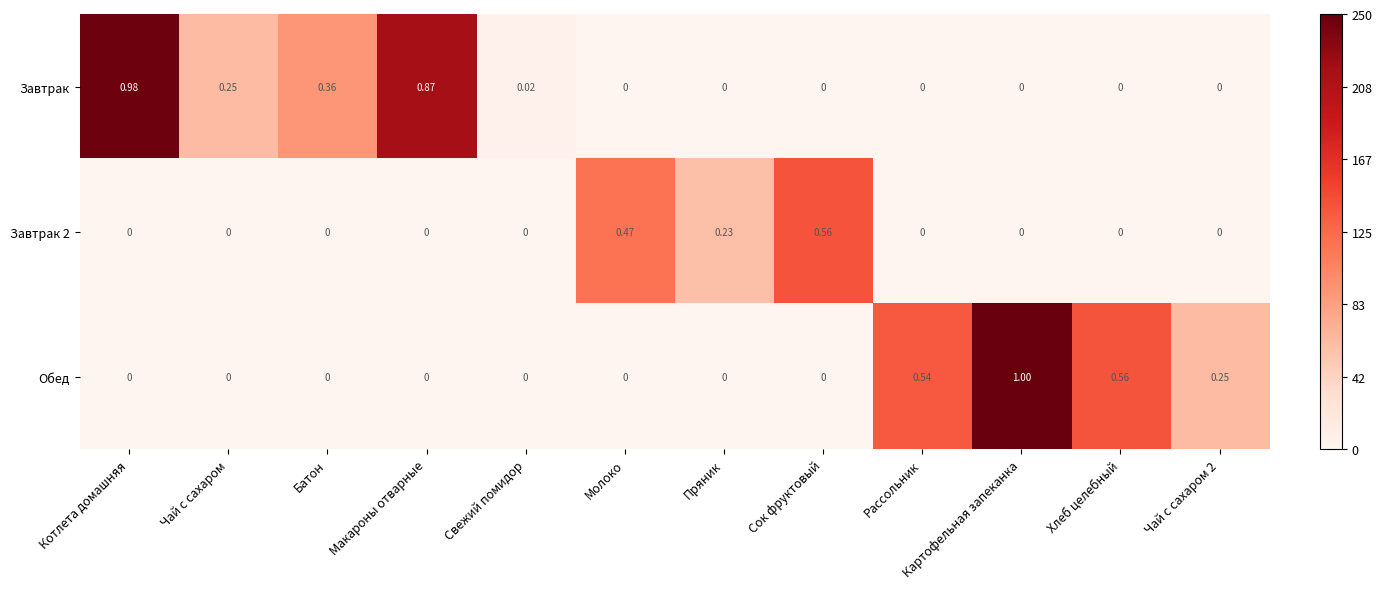

At which category is the sum across all series the highest?

Картофельная запеканка